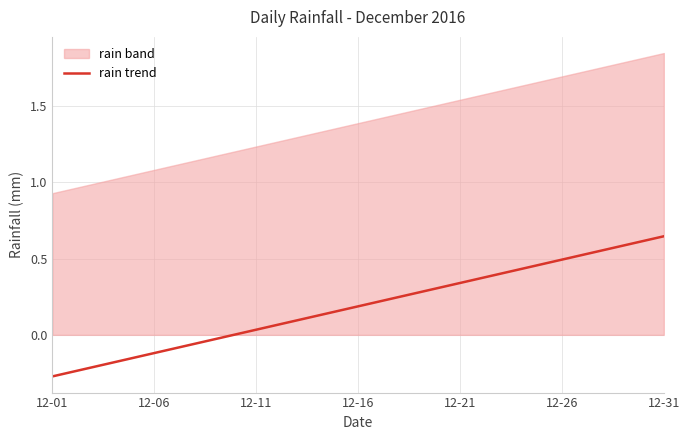

What is the change in value from 12-01 to 11?

+0.3